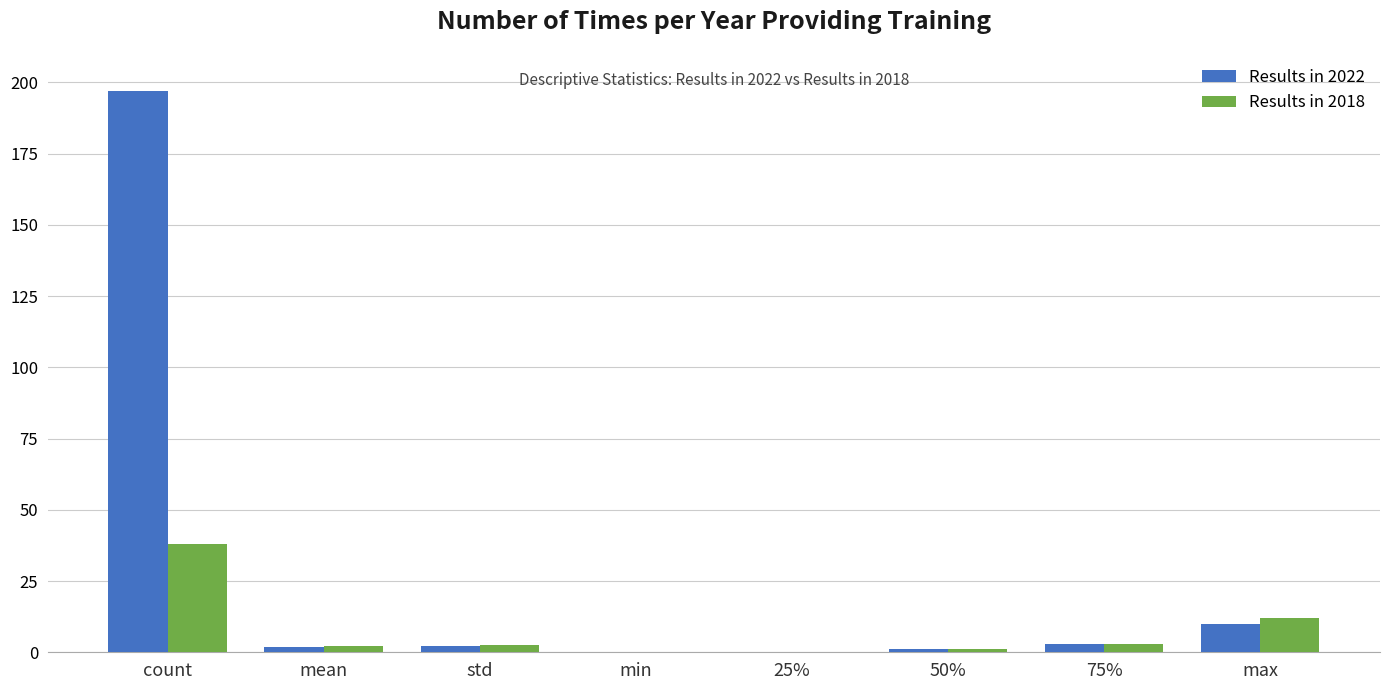

The Results in 2018 series shows 38.0 at count. True or false?

True